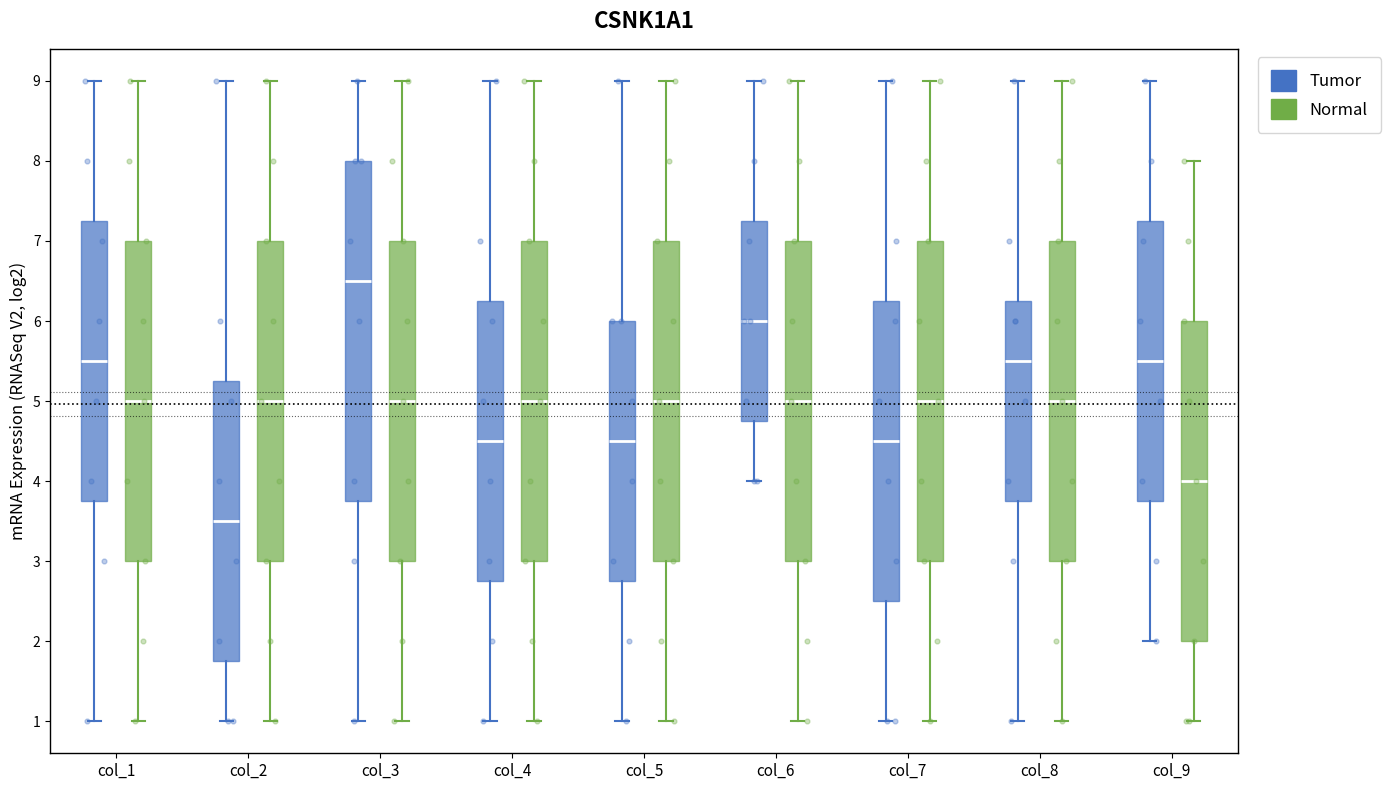

Where is the lower edge of the box for col_6 (Tumor) on the y-axis? The values are not printed on the chart, so give them approximately, as read against the axis.

4.8